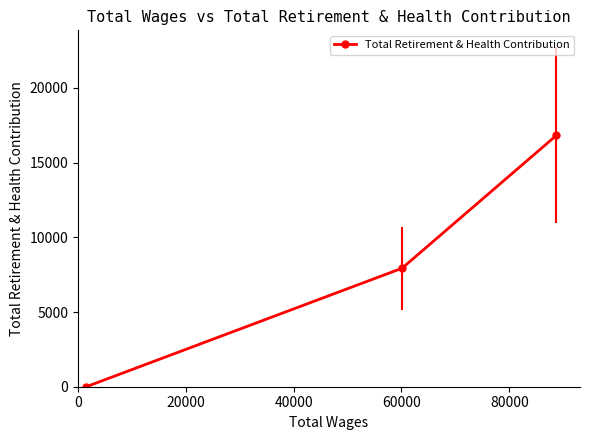

What is the value of the 1st point from the left?

0